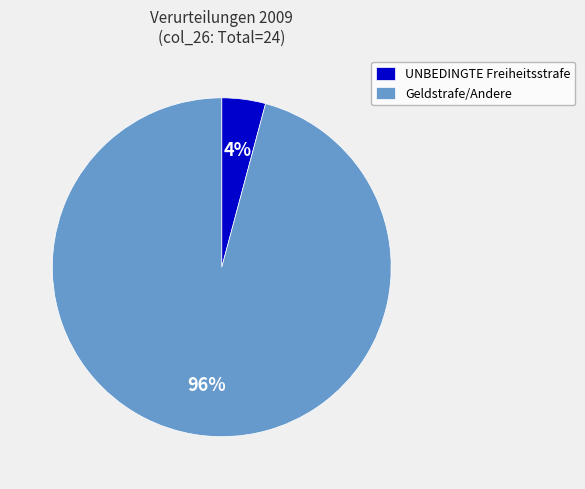

Which has a higher value, UNBEDINGTE Freiheitsstrafe or Geldstrafe/Andere?

Geldstrafe/Andere